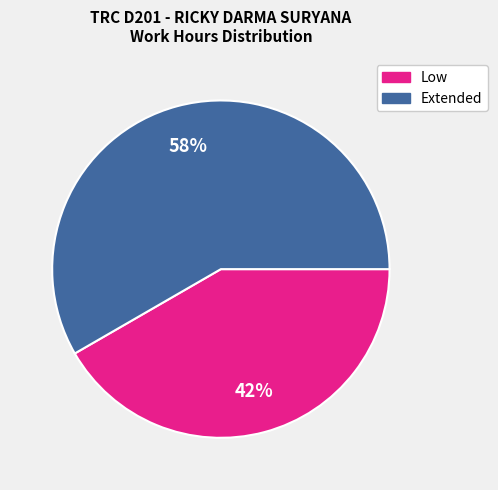

Approximately how many times larger is the value at Extended compared to Low?

1.4